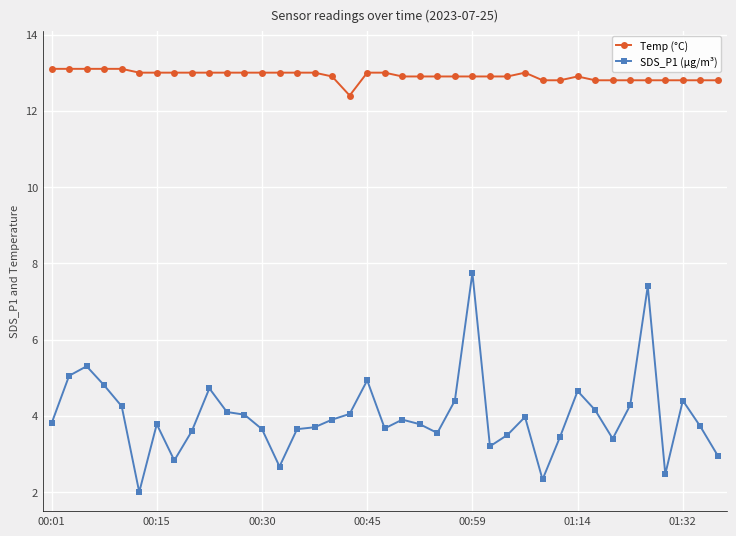

Which series has the widest spread of values?

SDS_P1 (µg/m³)